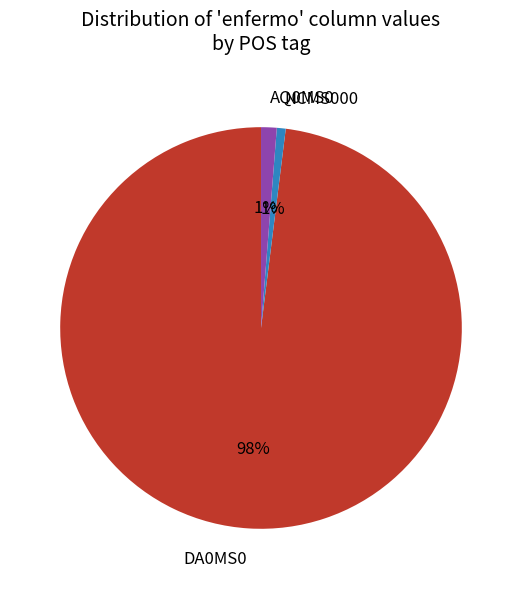

True or false: AQ0MS0 accounts for 13% of the total.

False